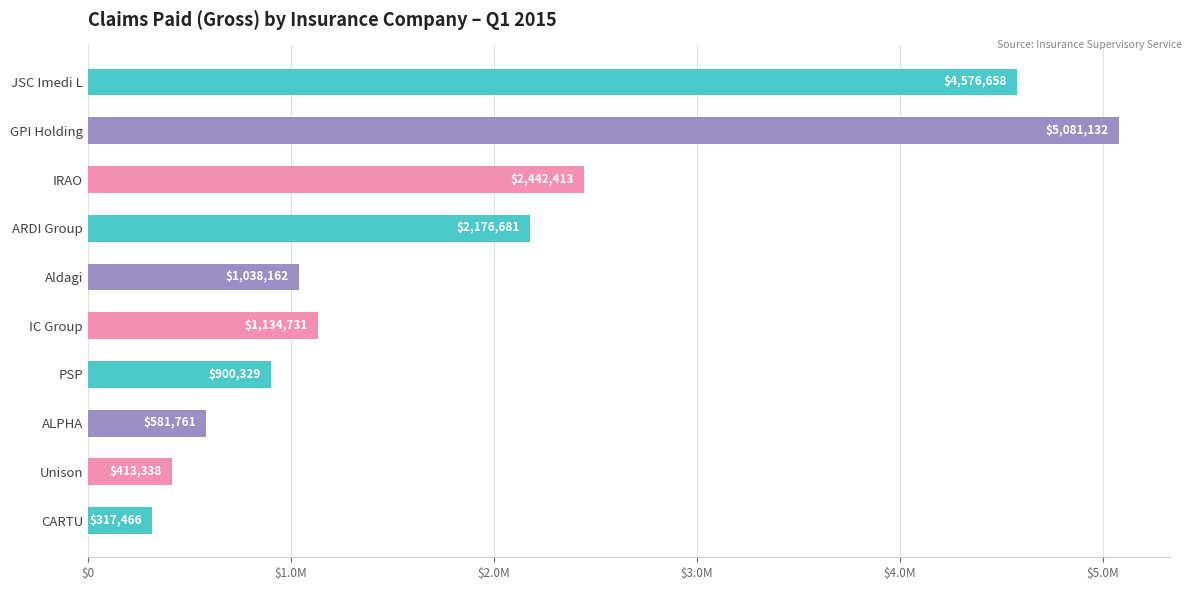

Does the chart contain any negative values?

No